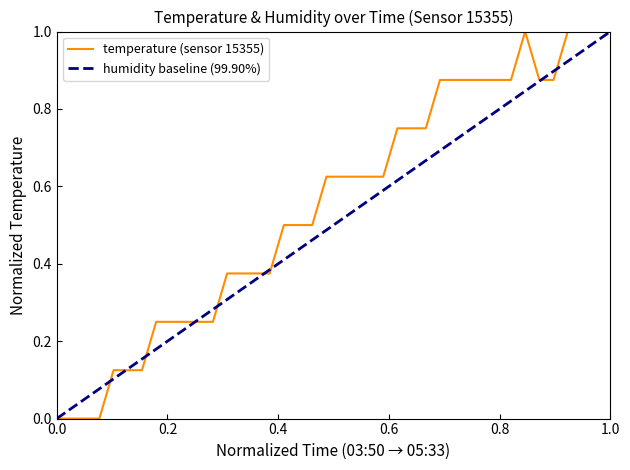

The chart shows a value of 0.6 at 05:21. True or false?

False